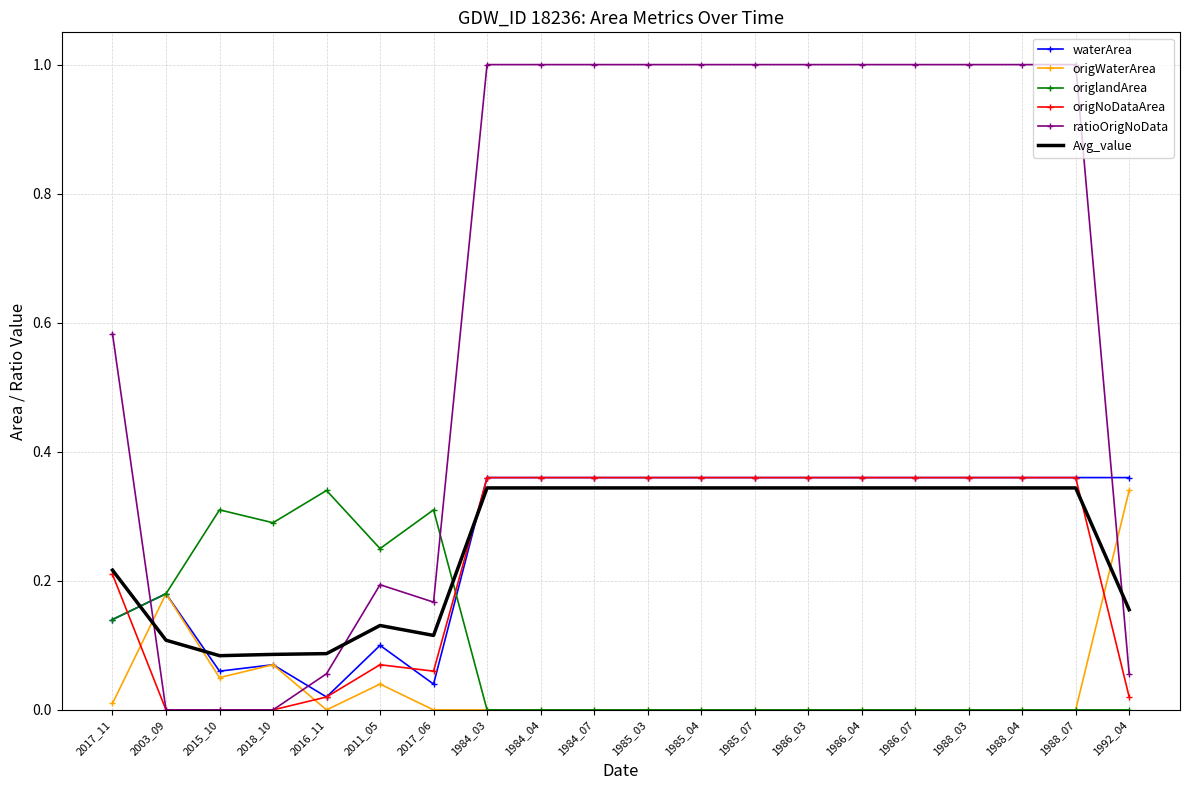

What position from the right is 2017_06?

14